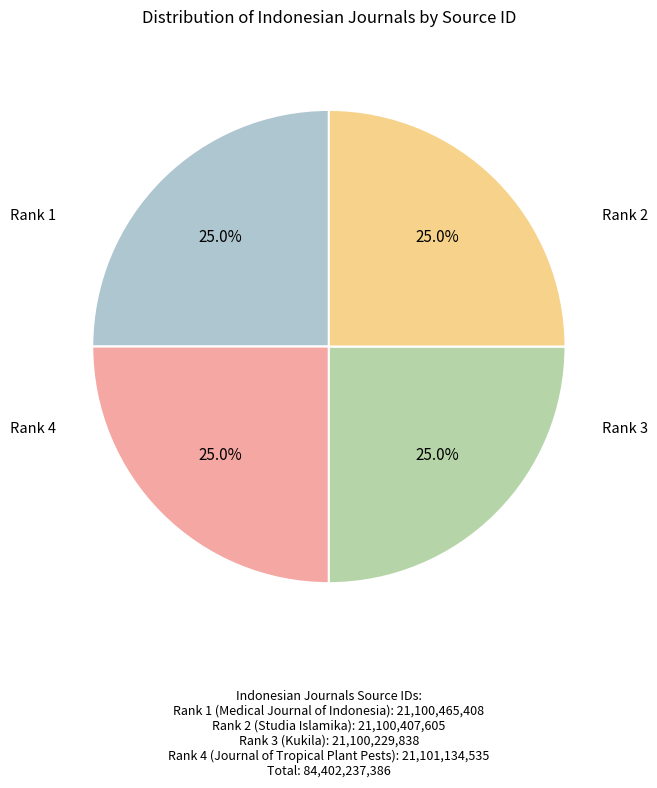

Does Rank 3 represent more than half of the total?

No